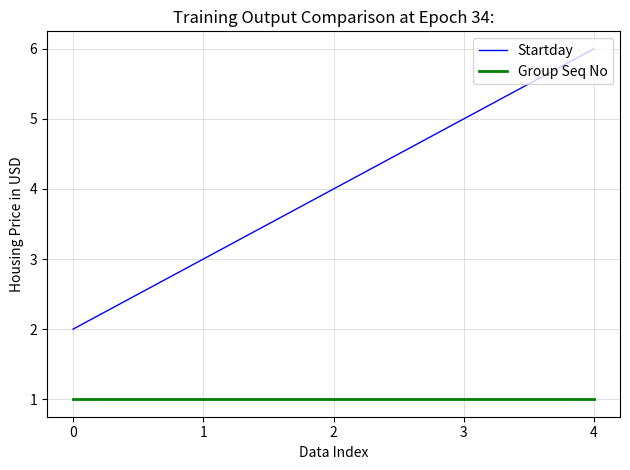

True or false: Startday has more than 1 points higher than both neighbors.

False